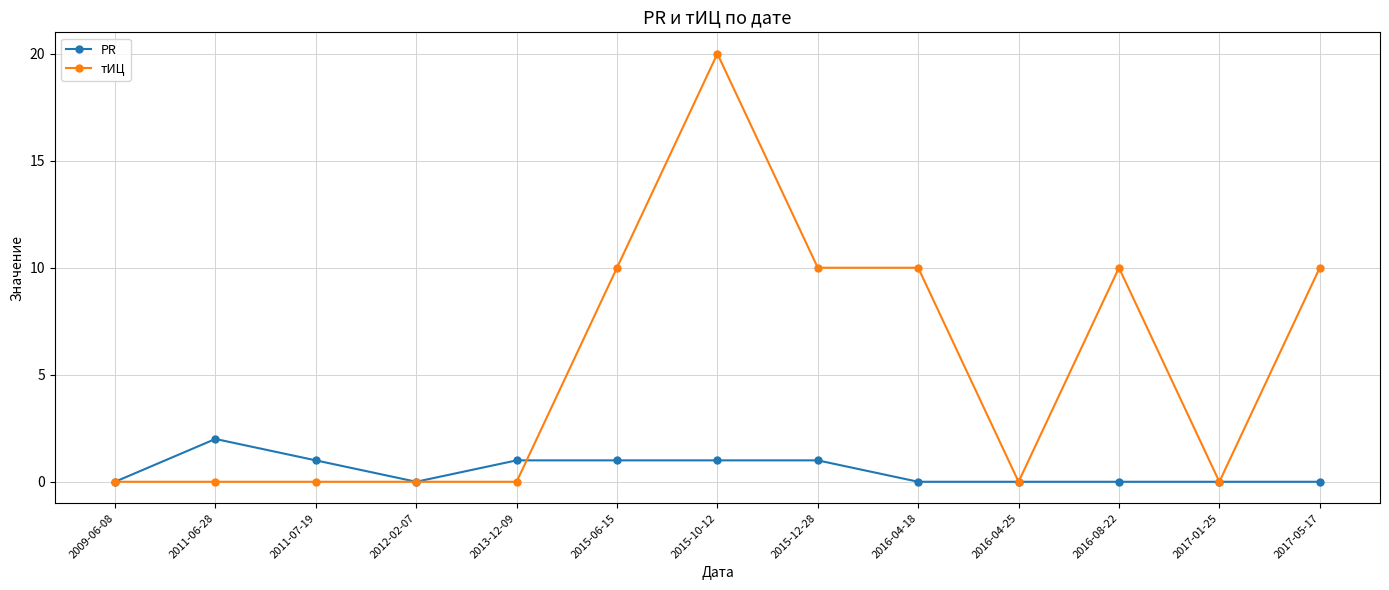

How many categories are shown in the chart?

13